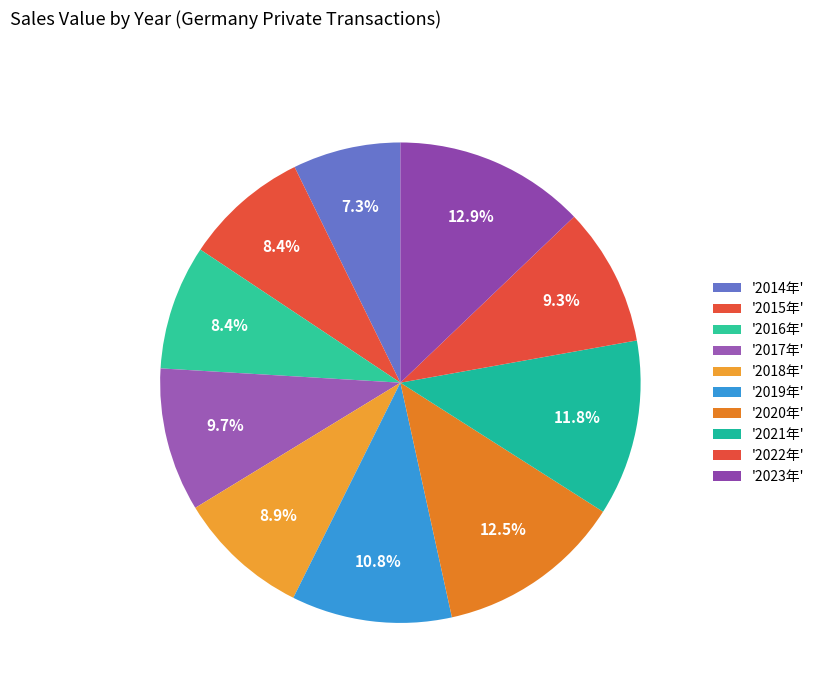

To the nearest percent, what is the difference between the largest and smallest slice percentages?

6%